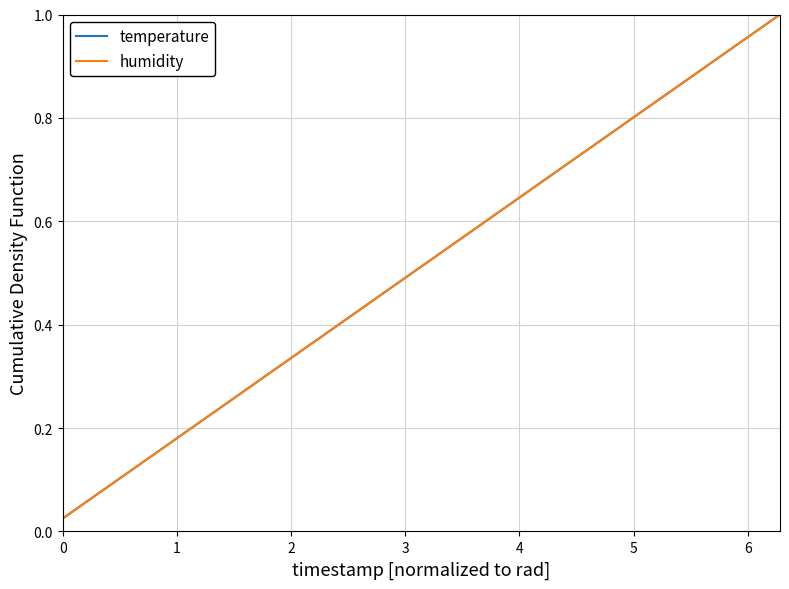

Does the chart have visible grid lines?

Yes